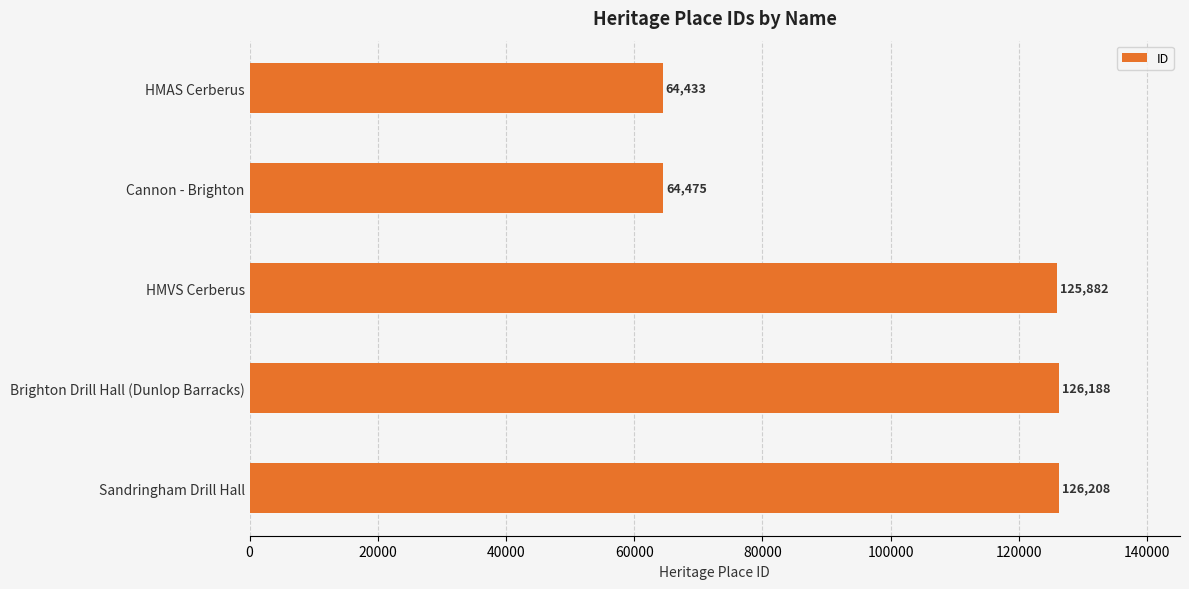

What is the difference between the maximum and minimum values?

61775